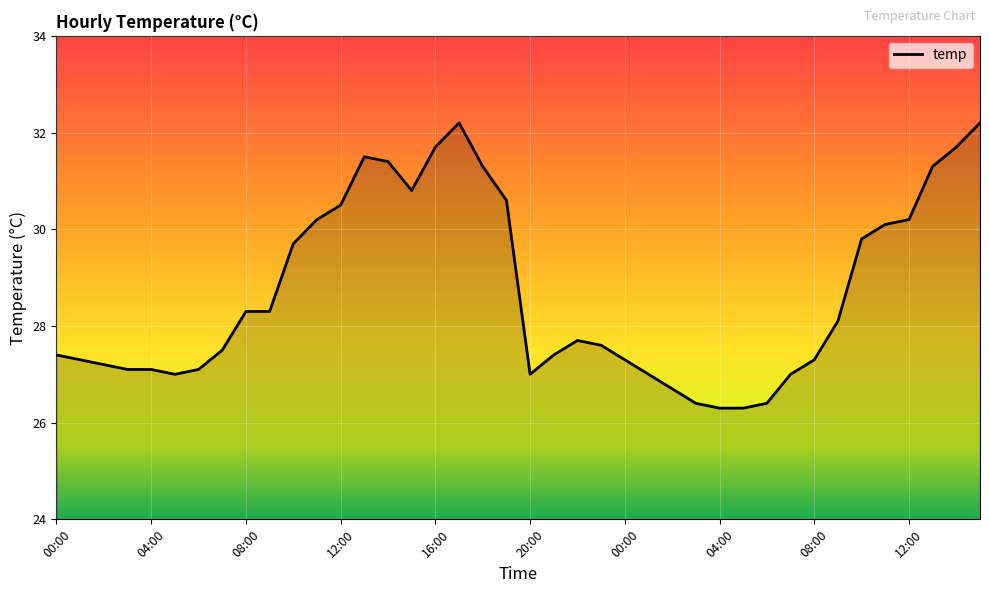

What is the greatest value displayed?

32.2